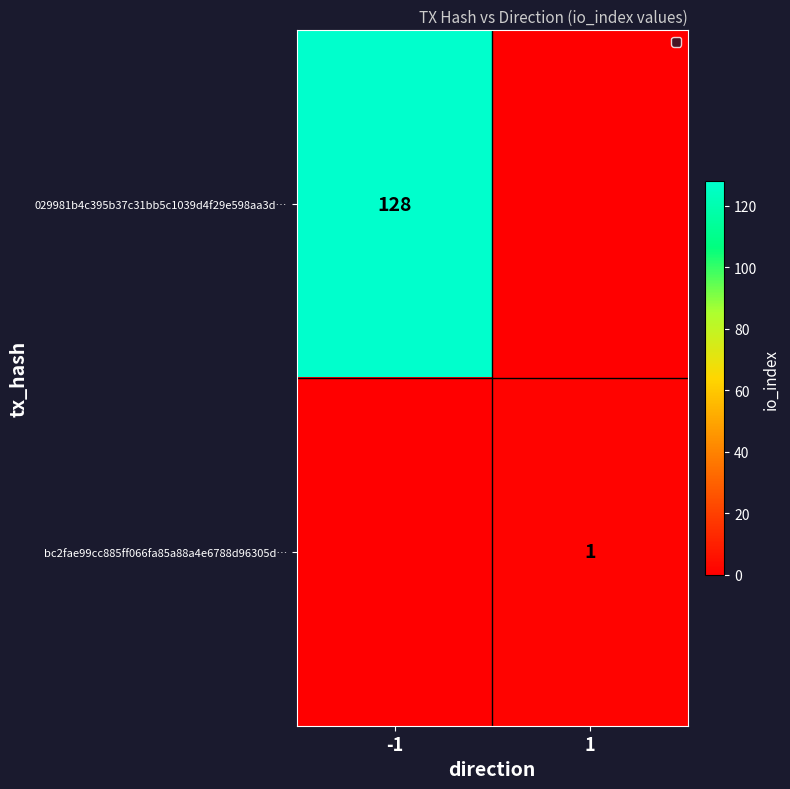

The bc2fae99cc885ff066fa85a88a4e6788d96305d… series shows 1 at 1. True or false?

True